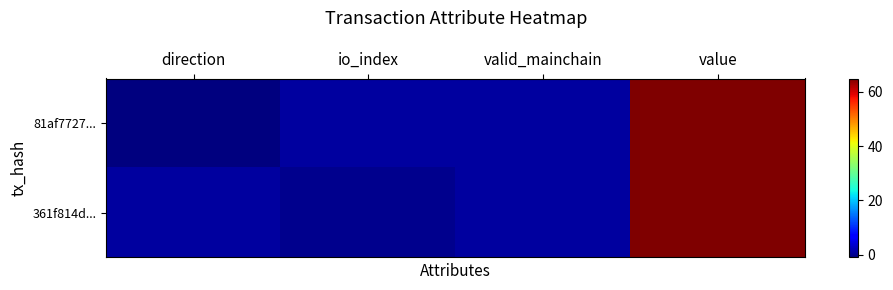

What is the greatest value displayed?

64.8